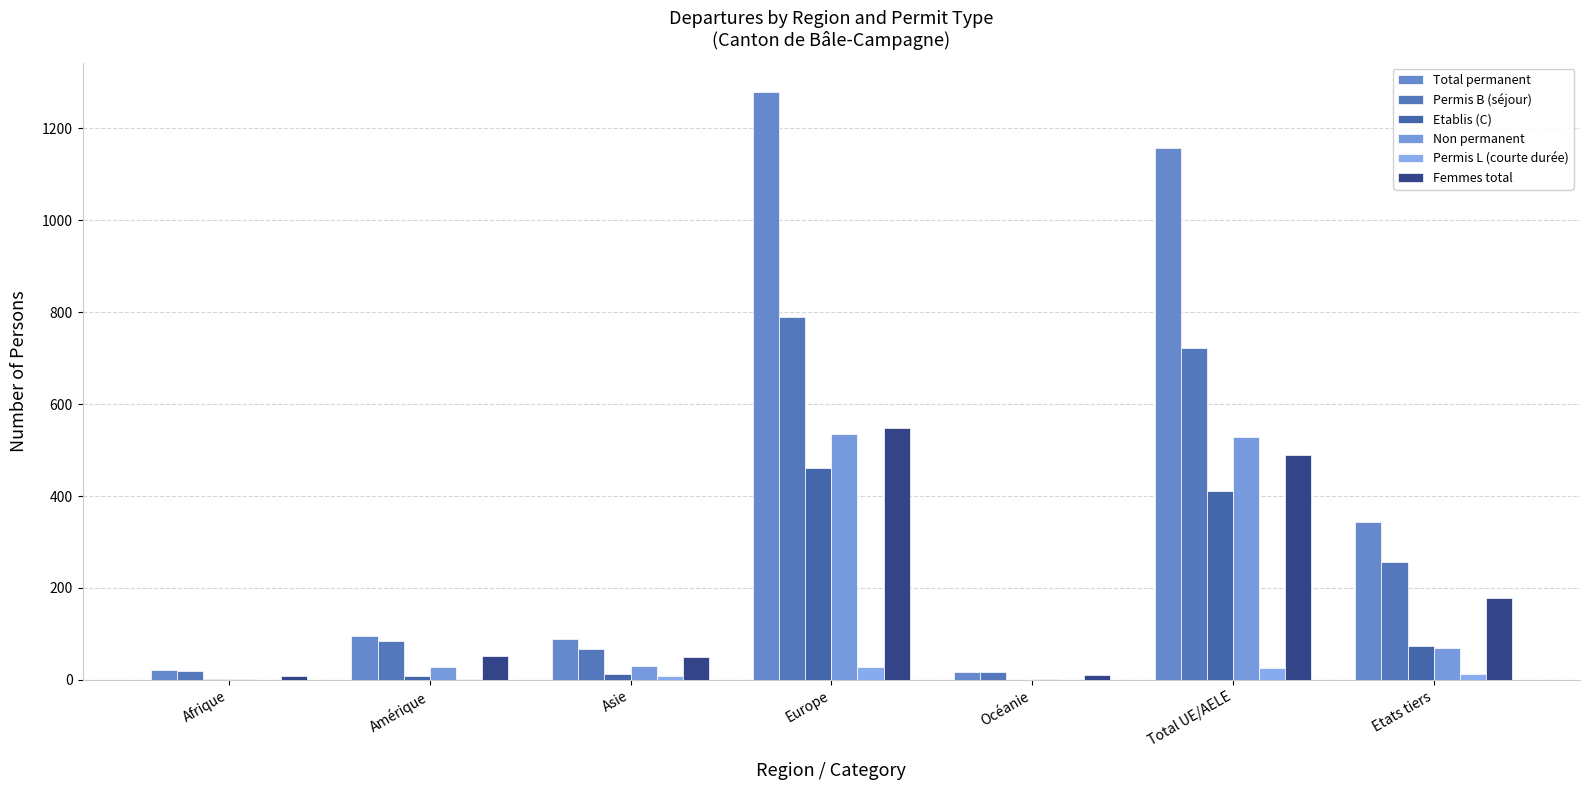

What is the spread (max minus min) of values at Océanie?

17